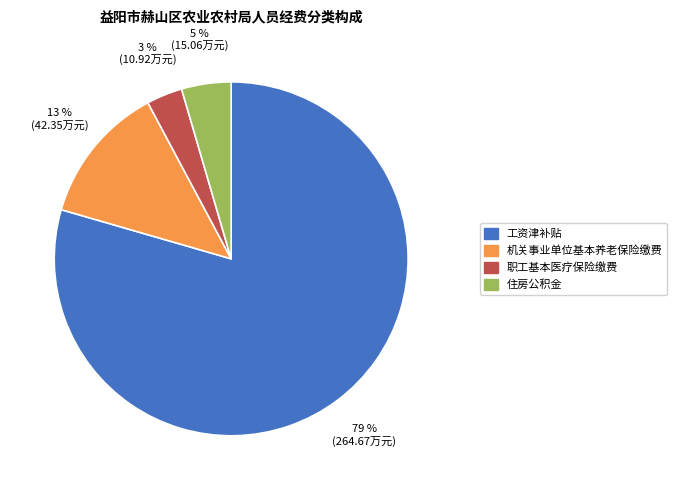

To the nearest percent, what is the average slice percentage?

25%